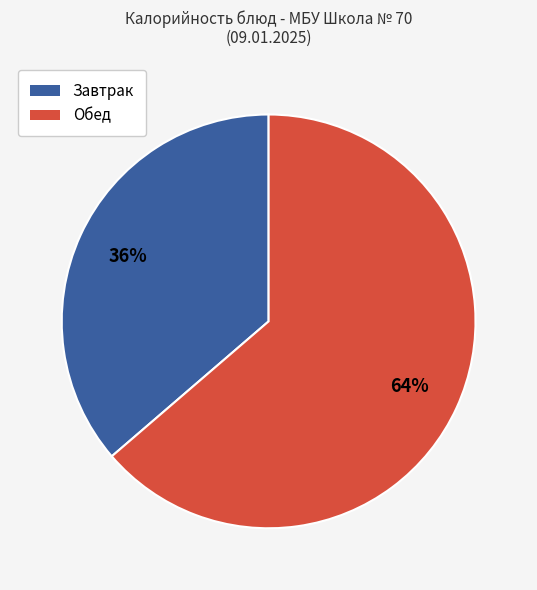

Does any single category account for the majority?

Yes